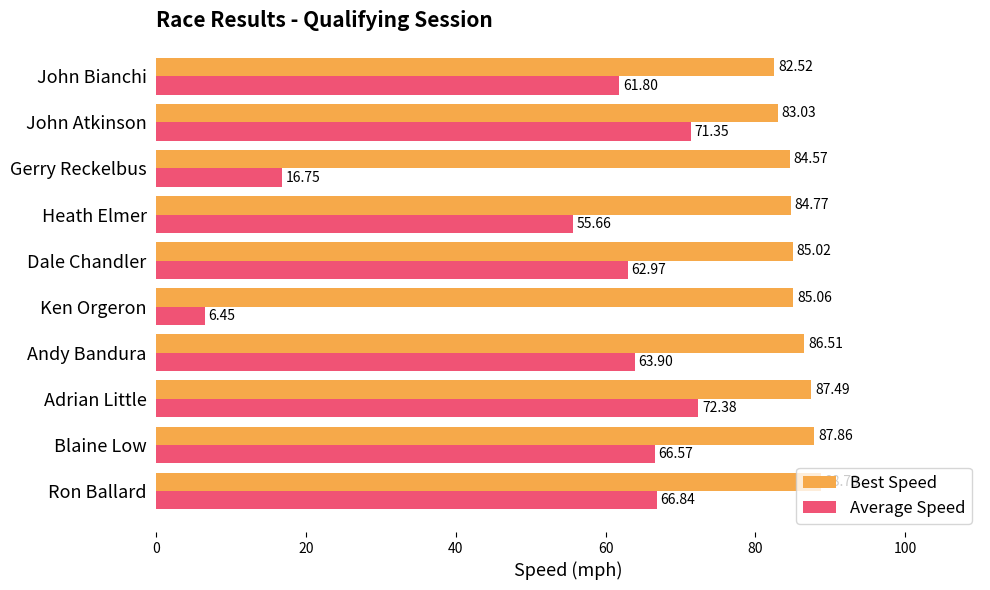

What is the difference between the maximum and minimum values in the Average Speed series?

65.9